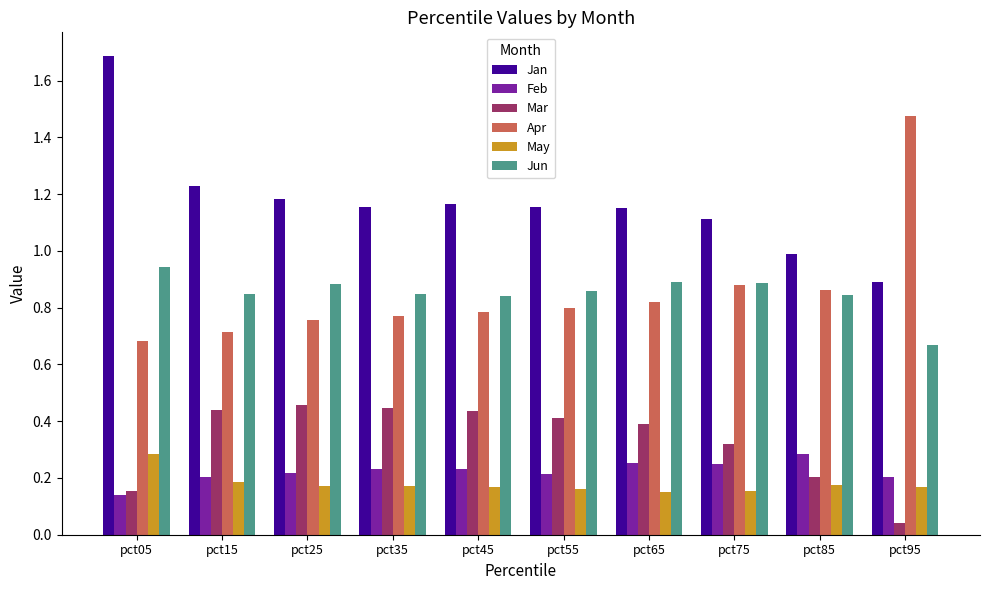

At pct45, list the series in order from largest to smallest.

Jan, Jun, Apr, Mar, Feb, May